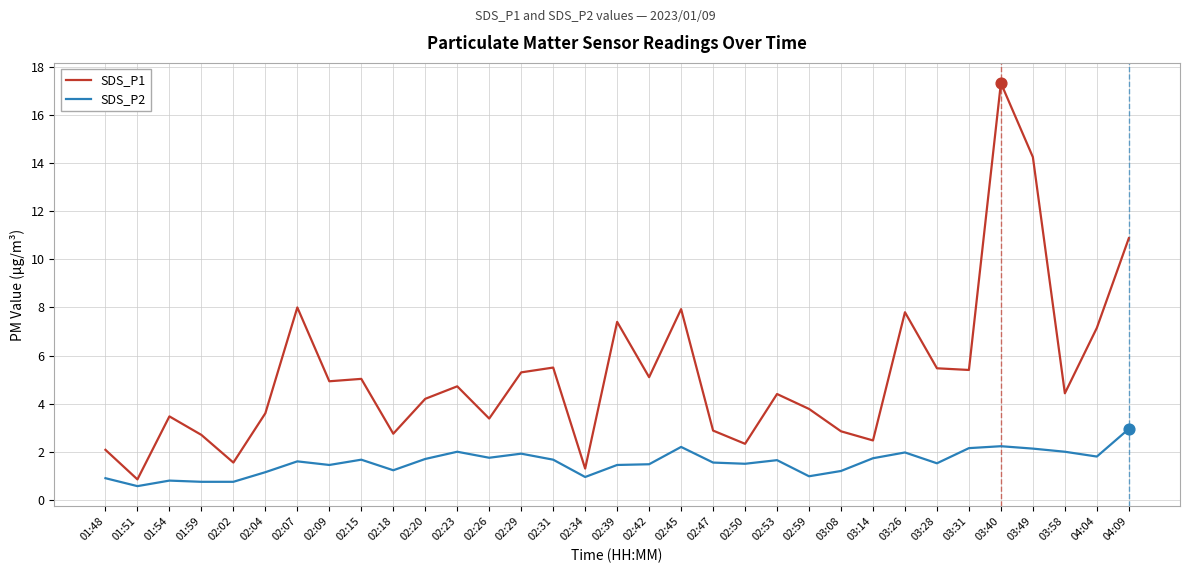

At how many categories does at least one series exceed 6?

8